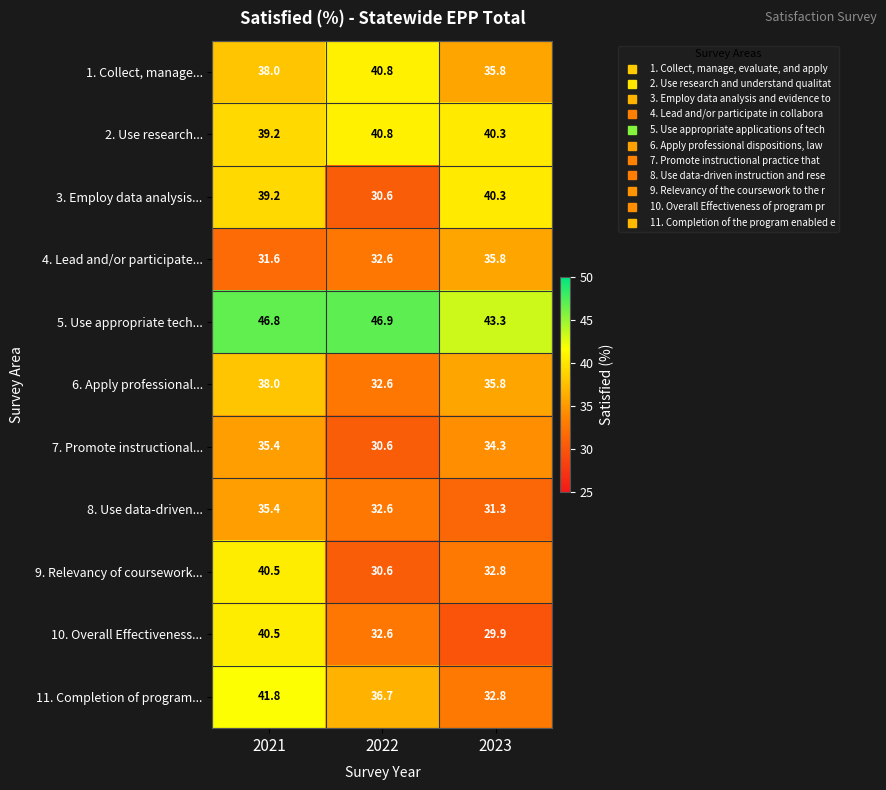

What is the difference between the maximum and minimum values in the 4. Lead and/or participate... series?

4.2